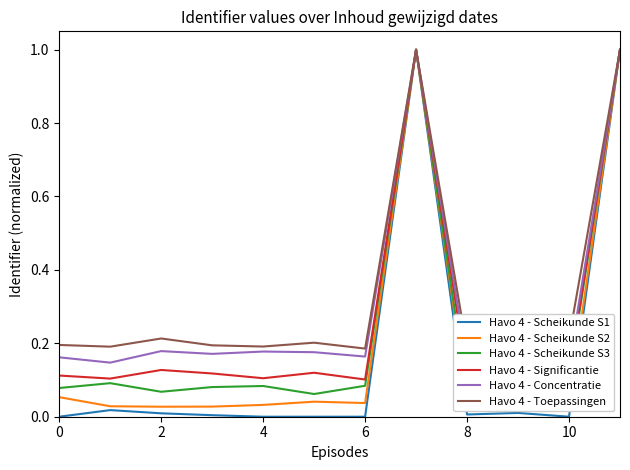

At which category is the sum across all series the highest?

7